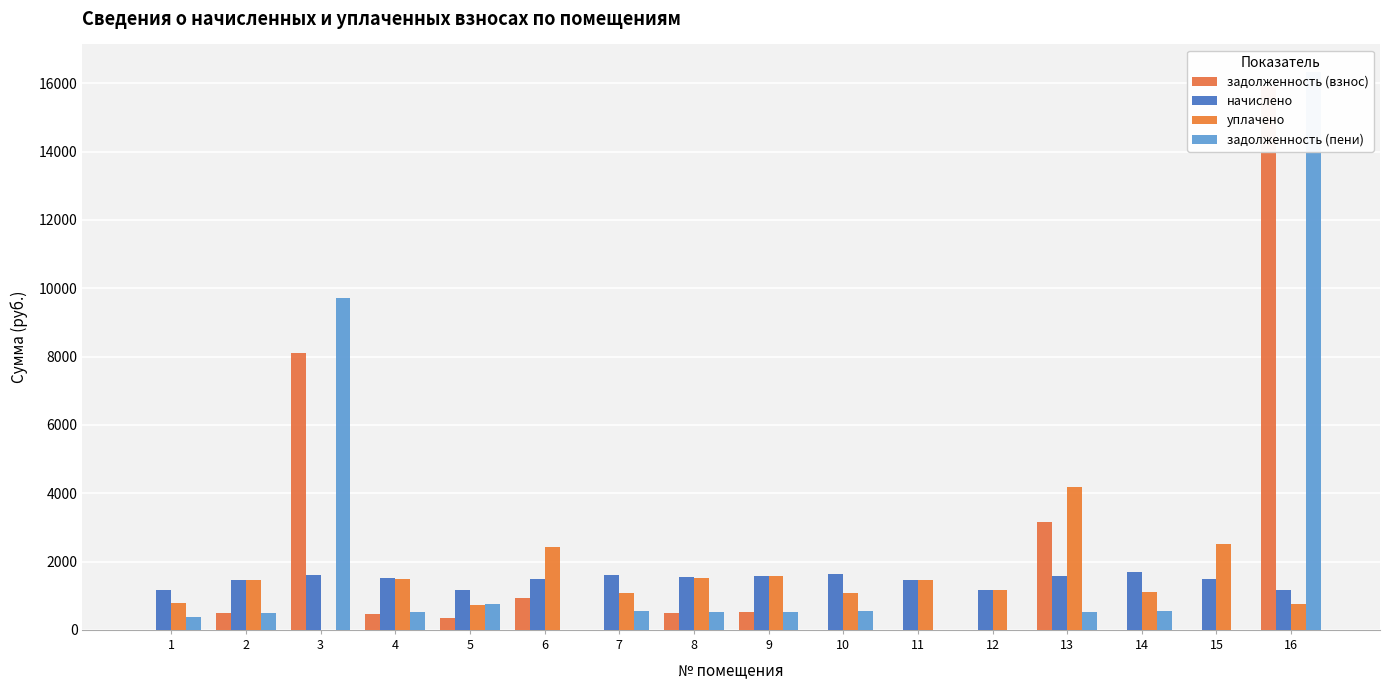

What is the total value across all series at 8?

4075.6